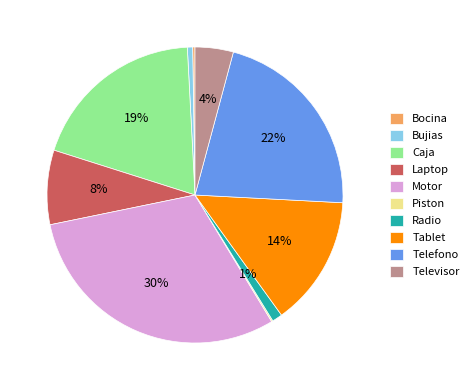

True or false: Televisor accounts for 15% of the total.

False